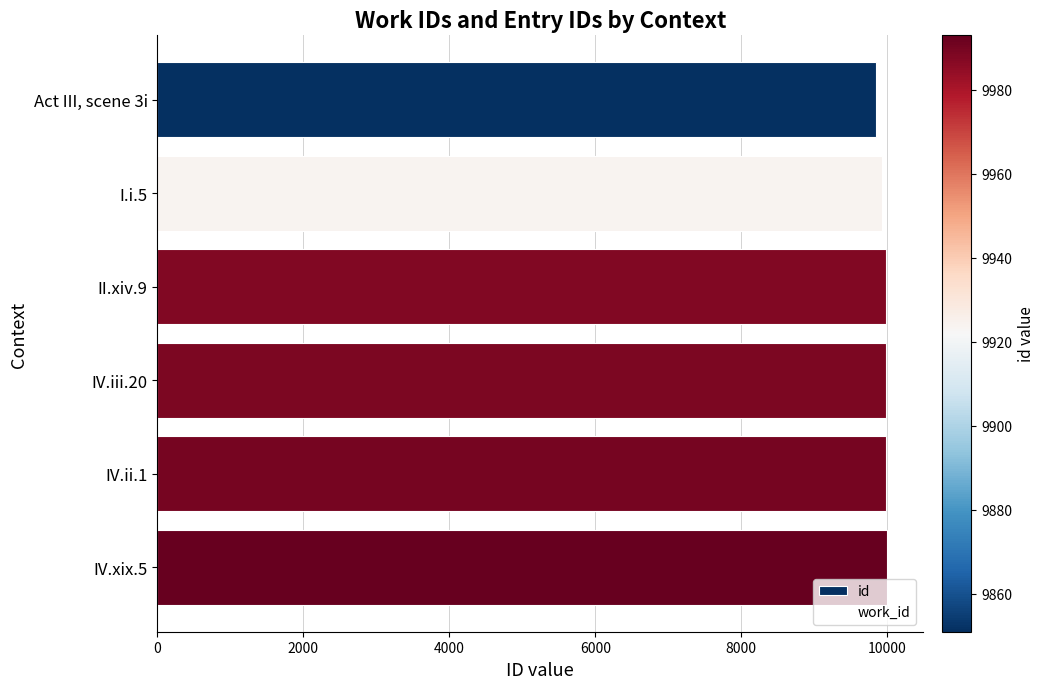

What is the sum of all values?

59735